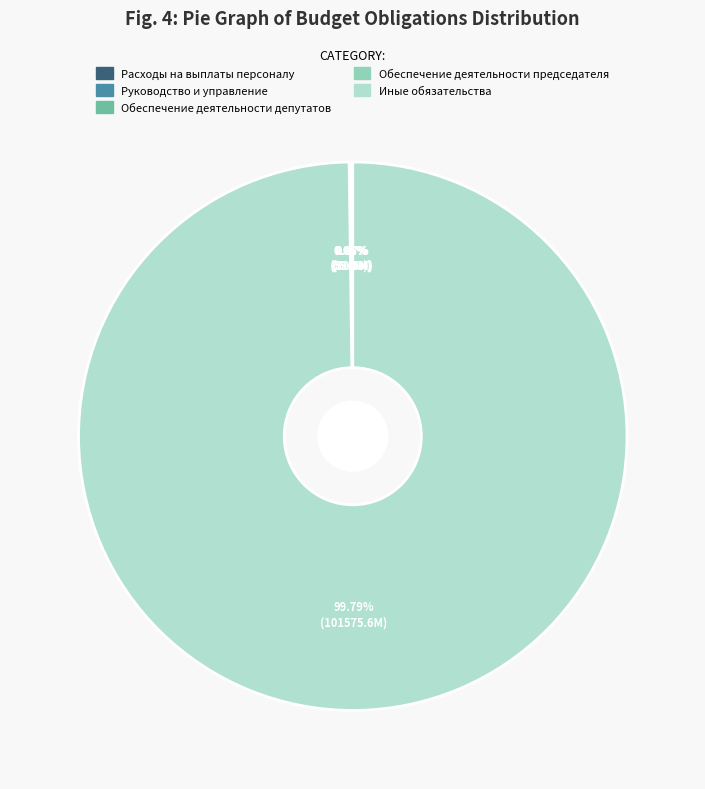

Is Иные обязательства the majority of the pie?

Yes